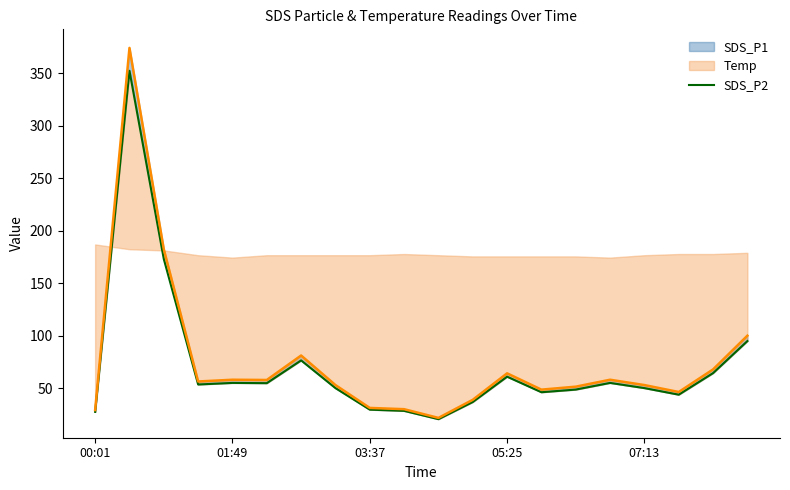

Read the value at 01:49.

55.3